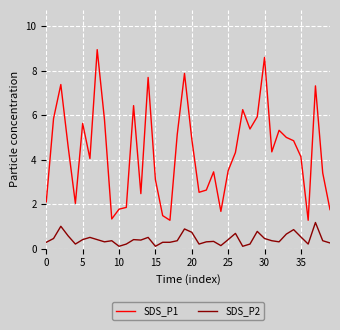

What is the lowest value of the SDS_P1 series?

1.3